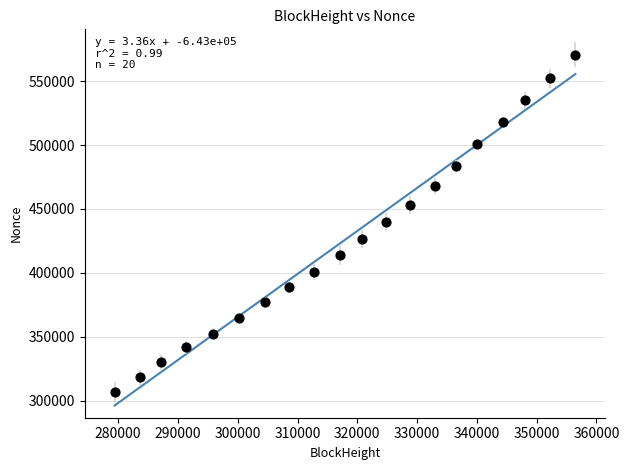

What is the range of Y values (max minus min)?

263584